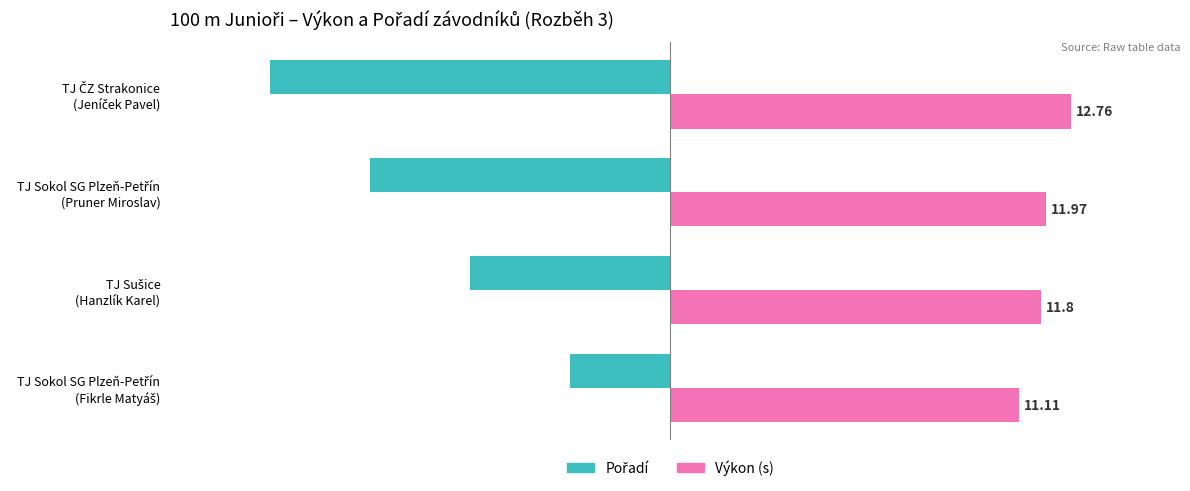

Which series has the widest spread of values?

Pořadí